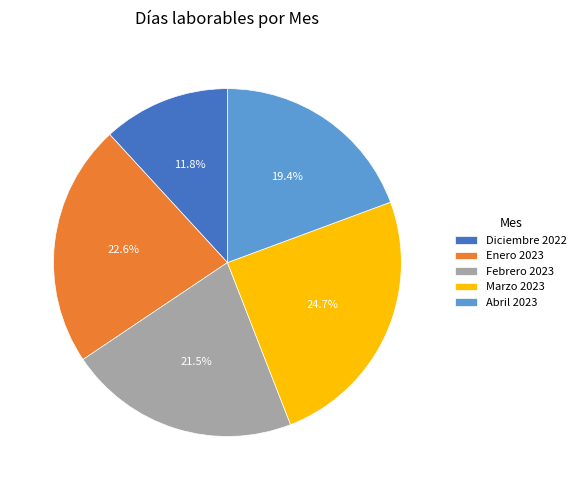

What is the ratio of the value at Febrero 2023 to the value at Diciembre 2022?

1.8